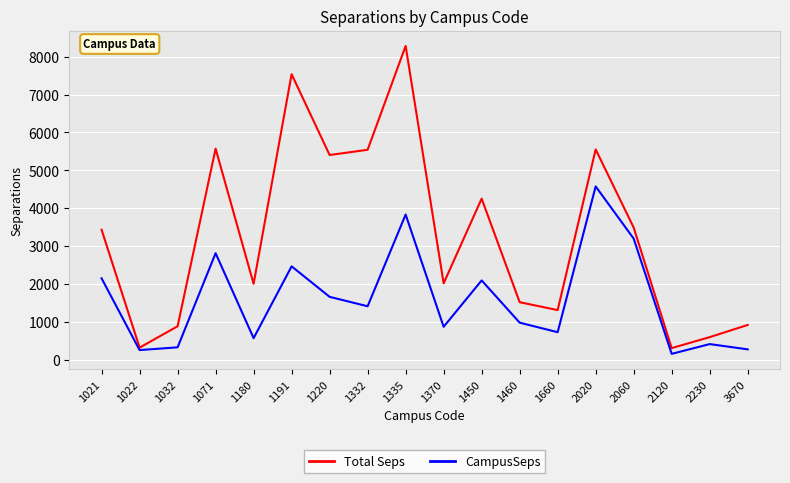

List the series in order of their peak value, highest first.

Total Seps, CampusSeps